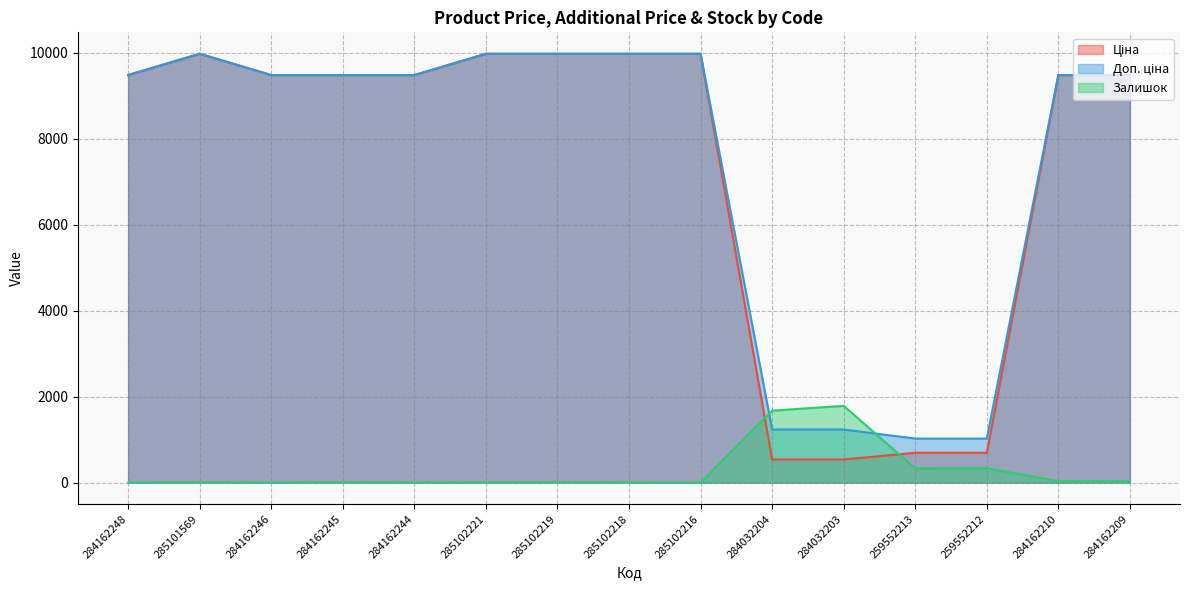

What is the difference between the second highest and second lowest values in the Доп. ціна series?

8950.4